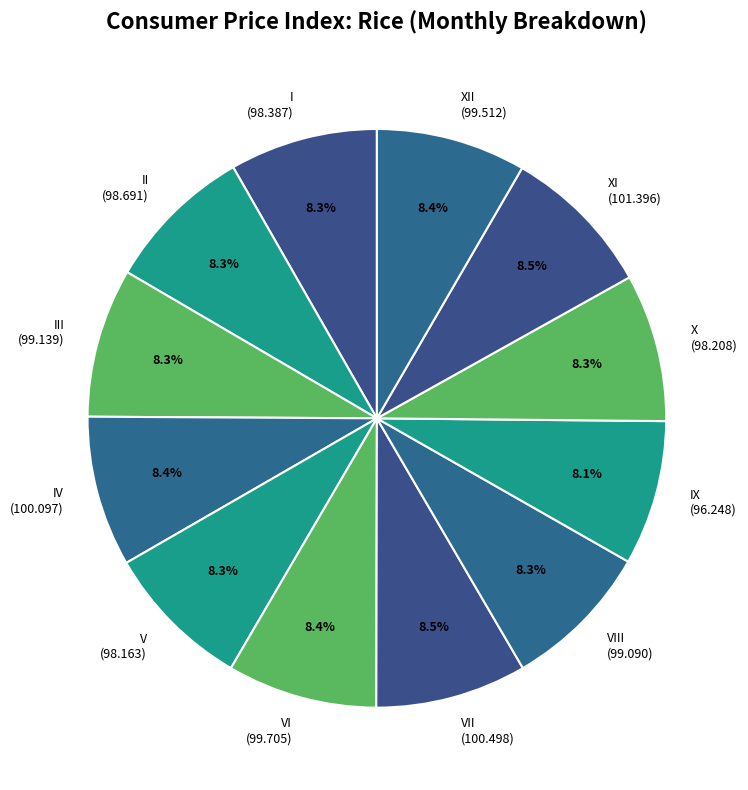

Approximately how many times larger is the value at IX (96.248) compared to IV (100.097)?

1.0